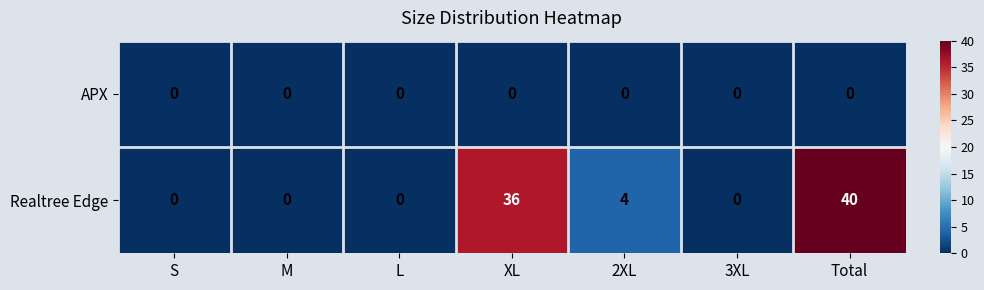

Which series has the largest total across all categories?

Realtree Edge